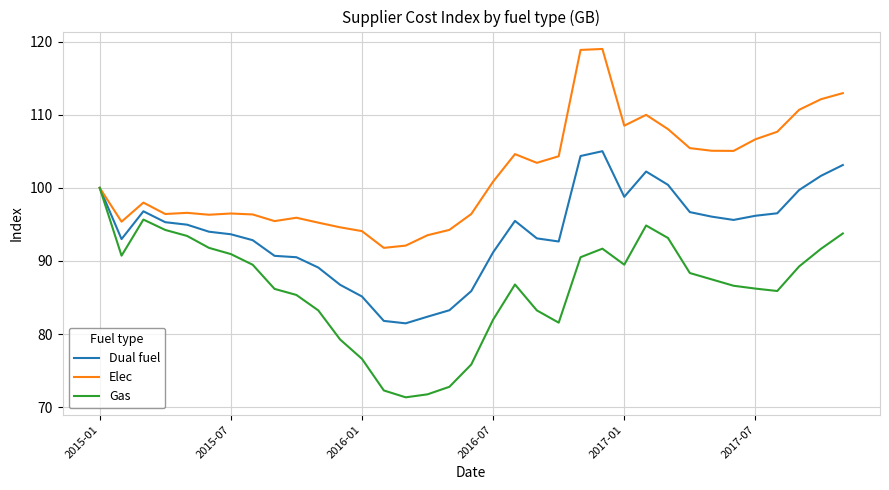

List the series in order of their overall mean, highest first.

Elec, Dual fuel, Gas